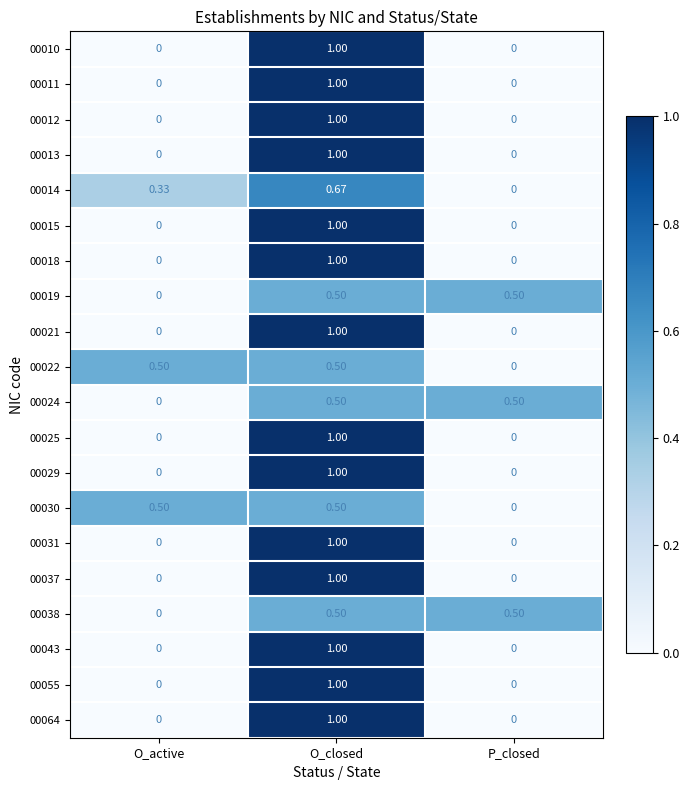

How many distinct data groups are displayed?

20